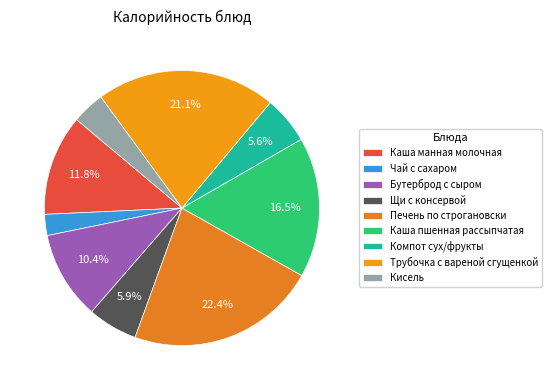

What is the largest slice in the pie chart?

Печень по строгановски